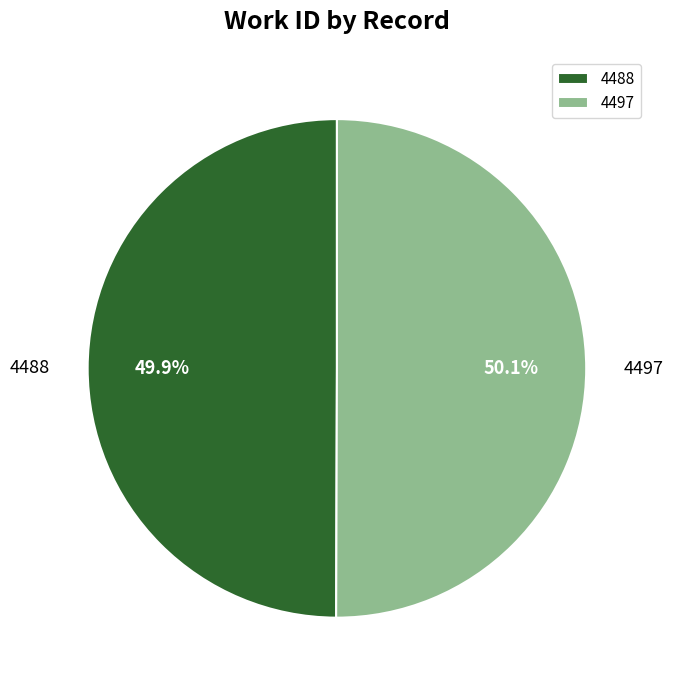

True or false: 4488 accounts for 64% of the total.

False